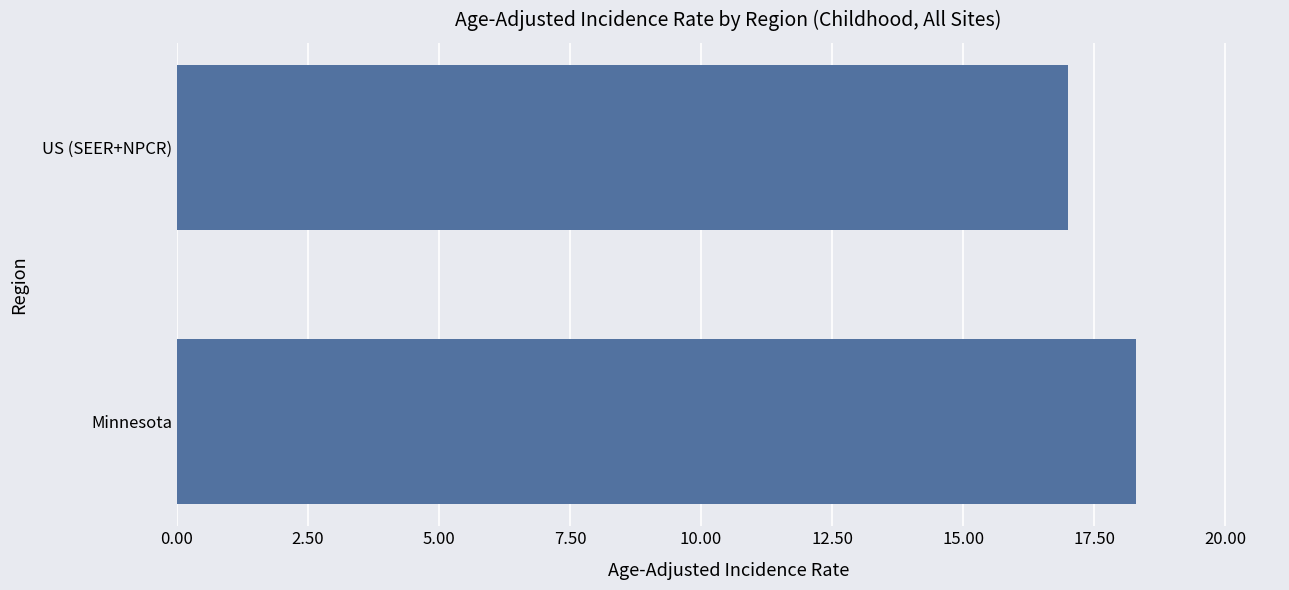

The value at Minnesota is 18.3. True or false?

True